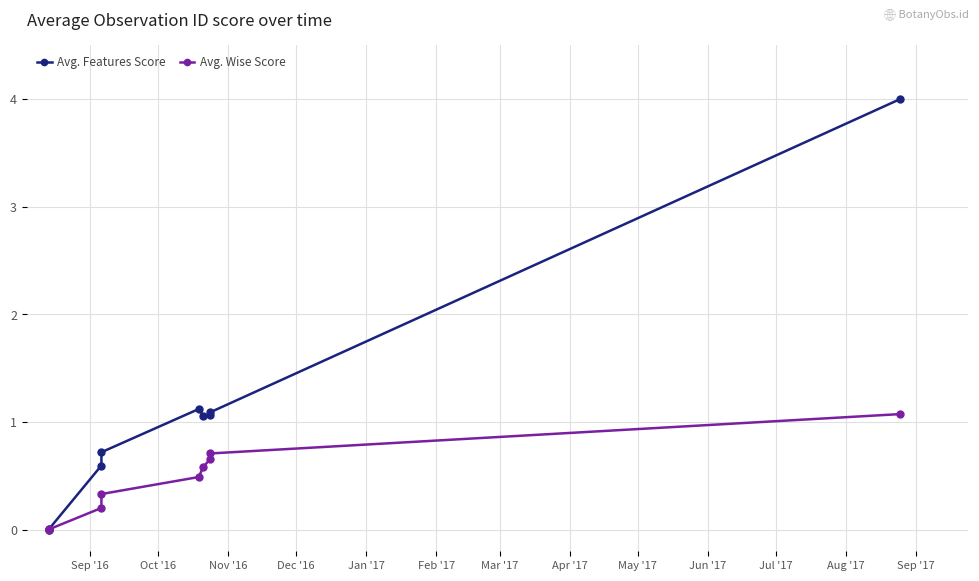

What is the maximum value shown in the chart?

4.0